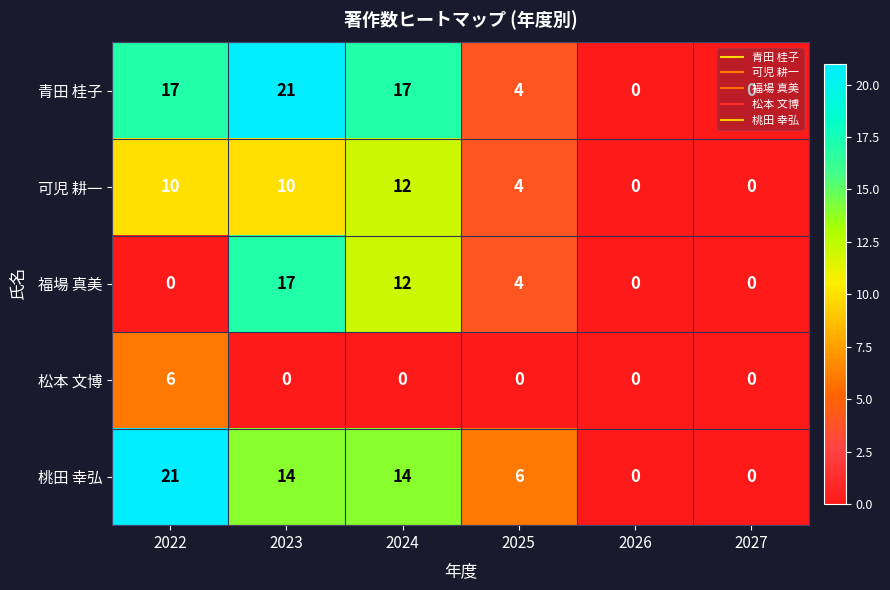

Which series has the largest total across all categories?

青田 桂子